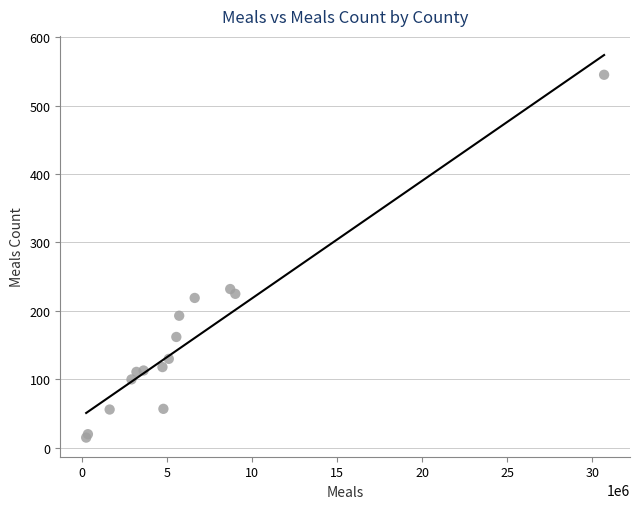

What Y value in the scatter plot is closest to 280?

232